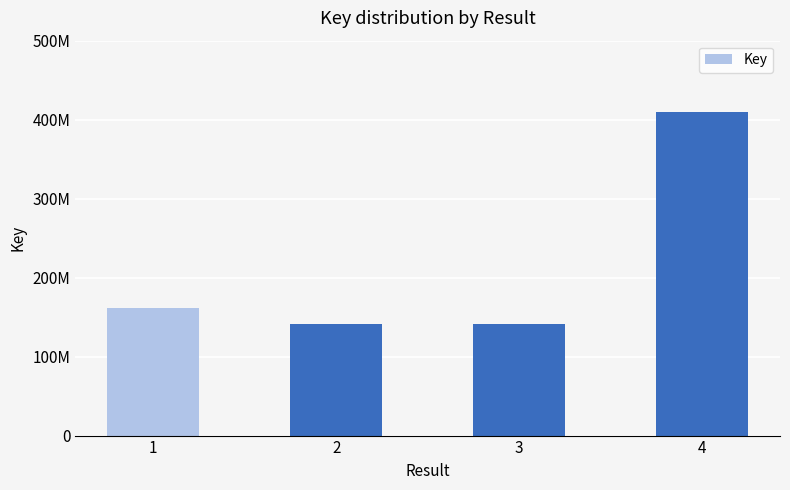

Reading left to right, what are all the values shown in this chart?

162156233	141410708	141406349	410050791